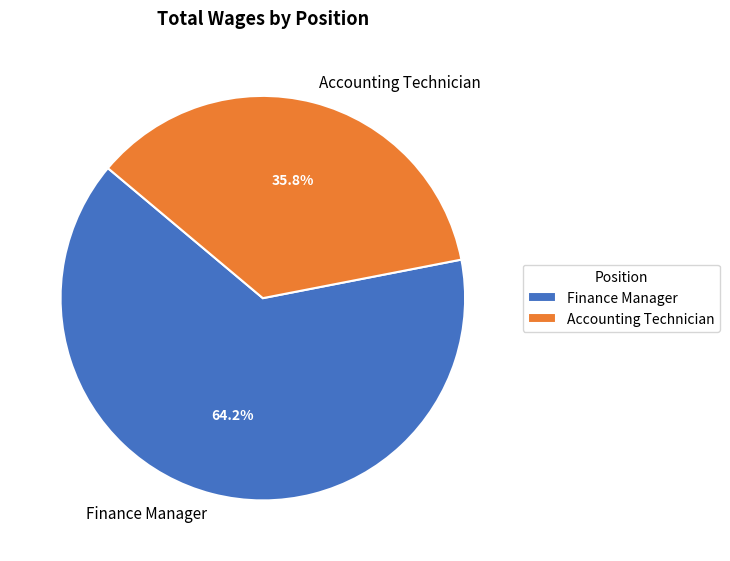

Is there a majority slice in this chart?

Yes